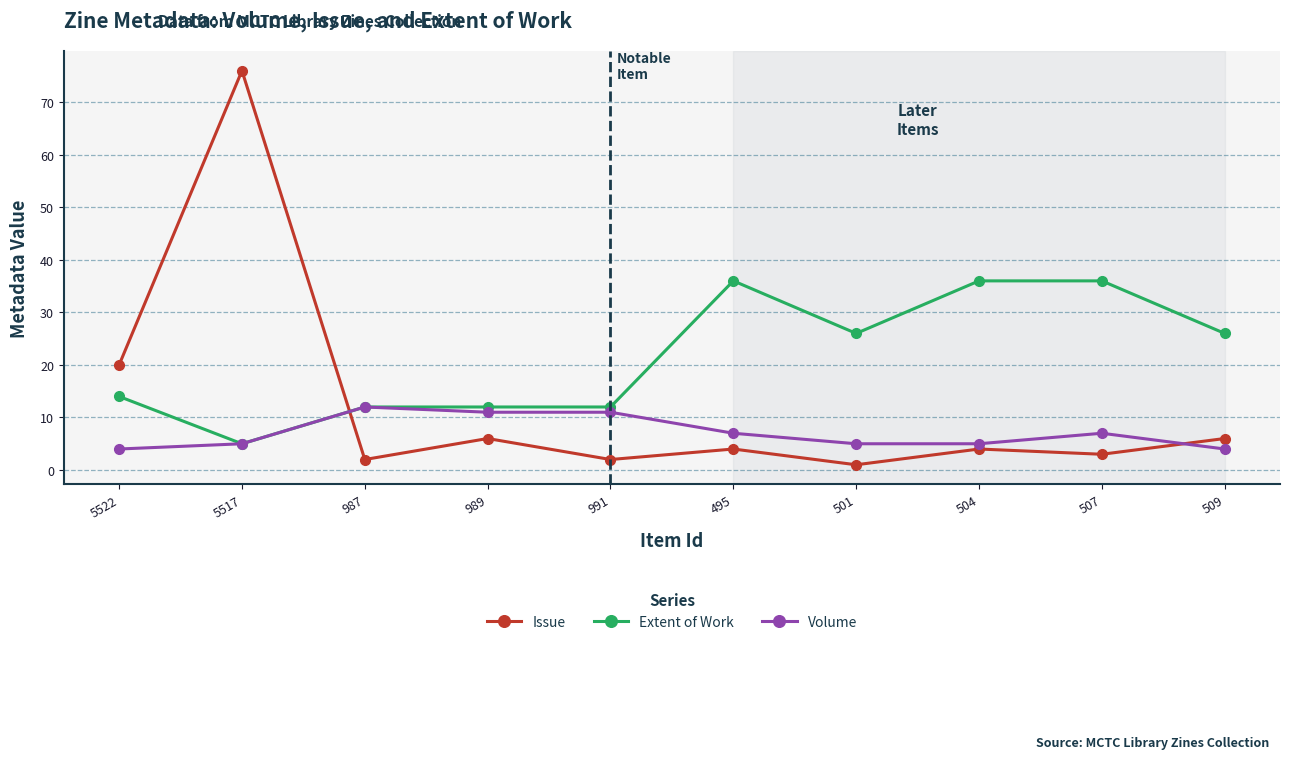

True or false: Extent of Work and Issue cross at least once.

True